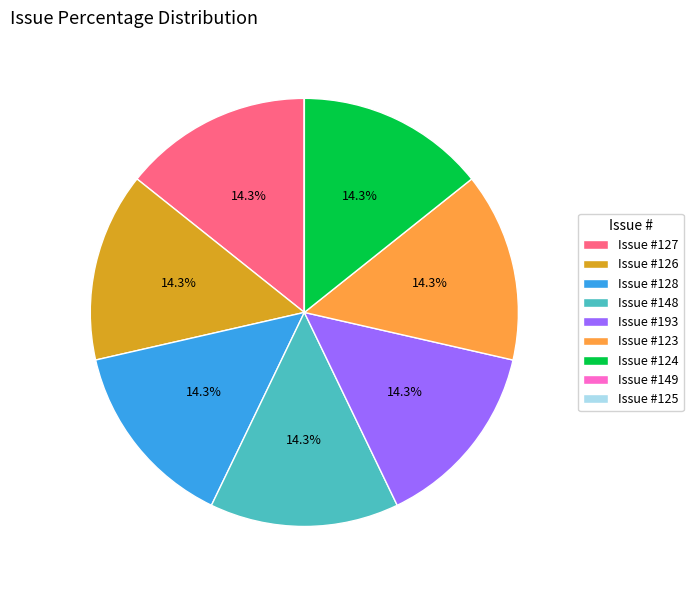

Approximately how many times larger is the value at Issue #123 compared to Issue #127?

1.0